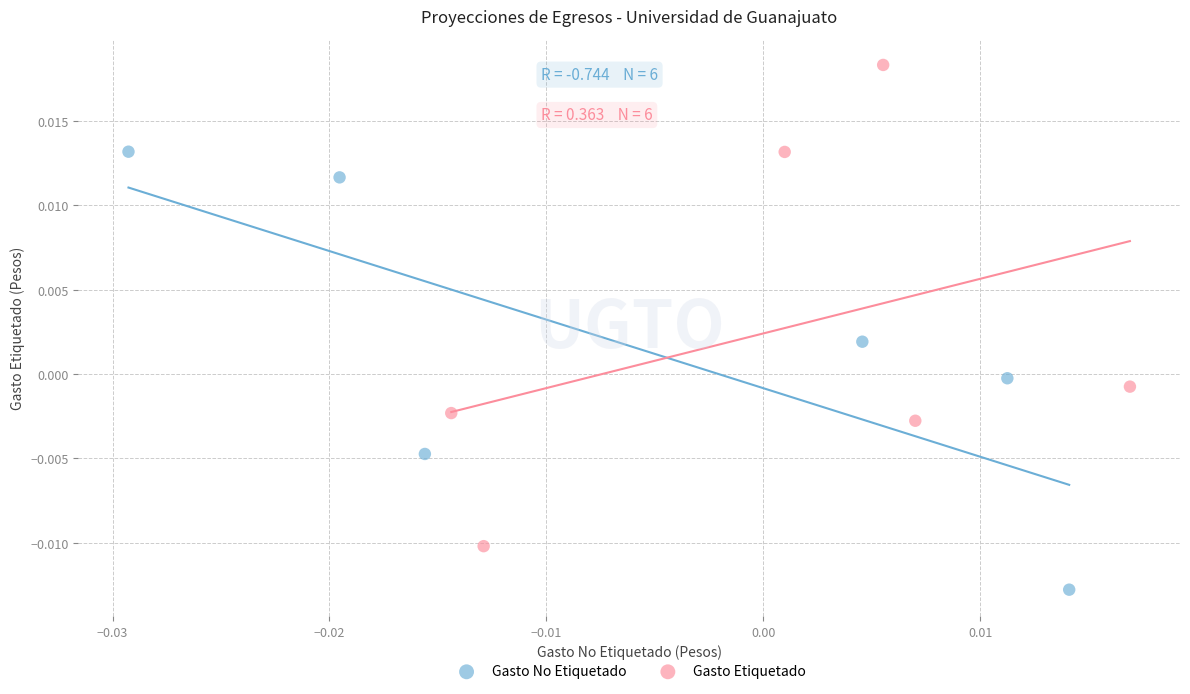

What are all the series names shown in the legend?

Gasto No Etiquetado, Gasto Etiquetado